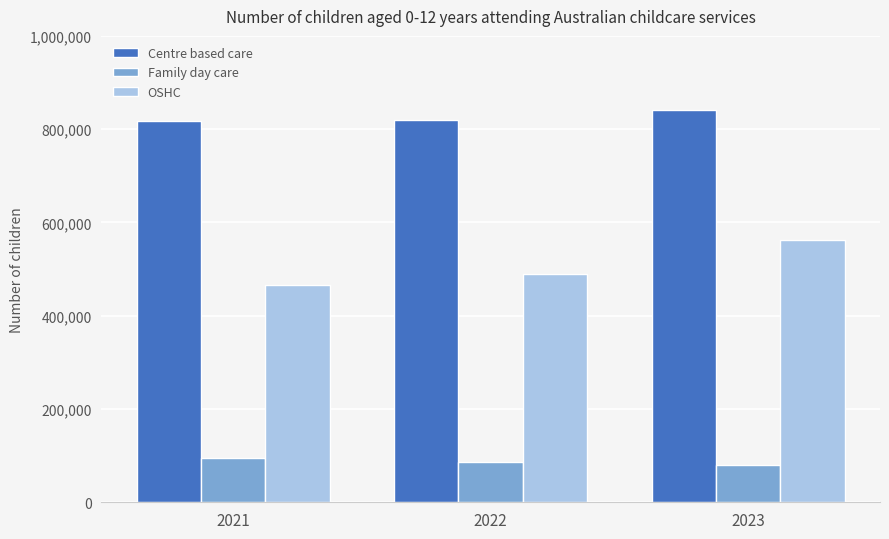

The Family day care series shows 142602 at 2023. True or false?

False